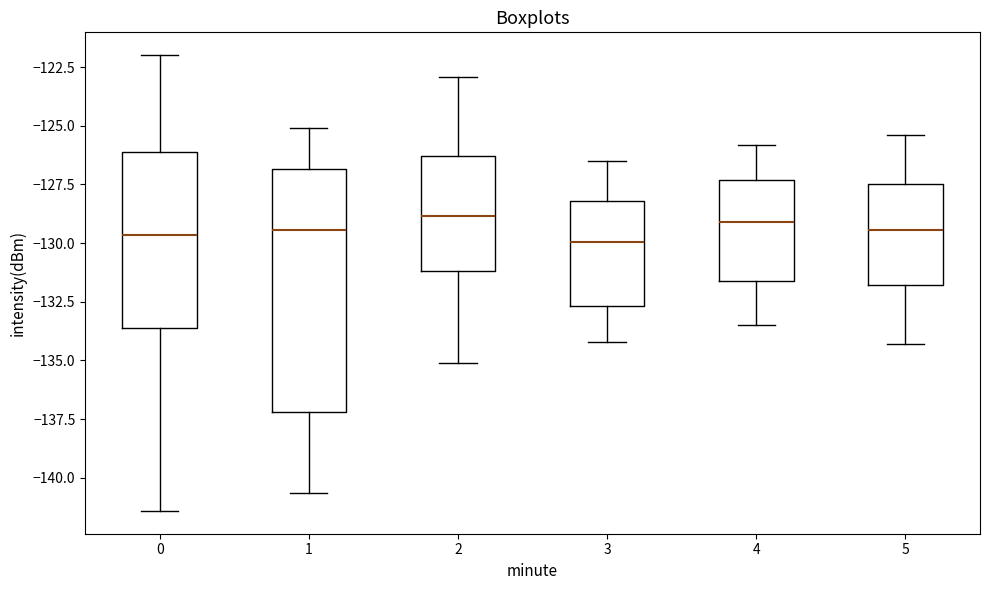

Comparing the boxes themselves (not the whiskers), which one is the tallest?

1